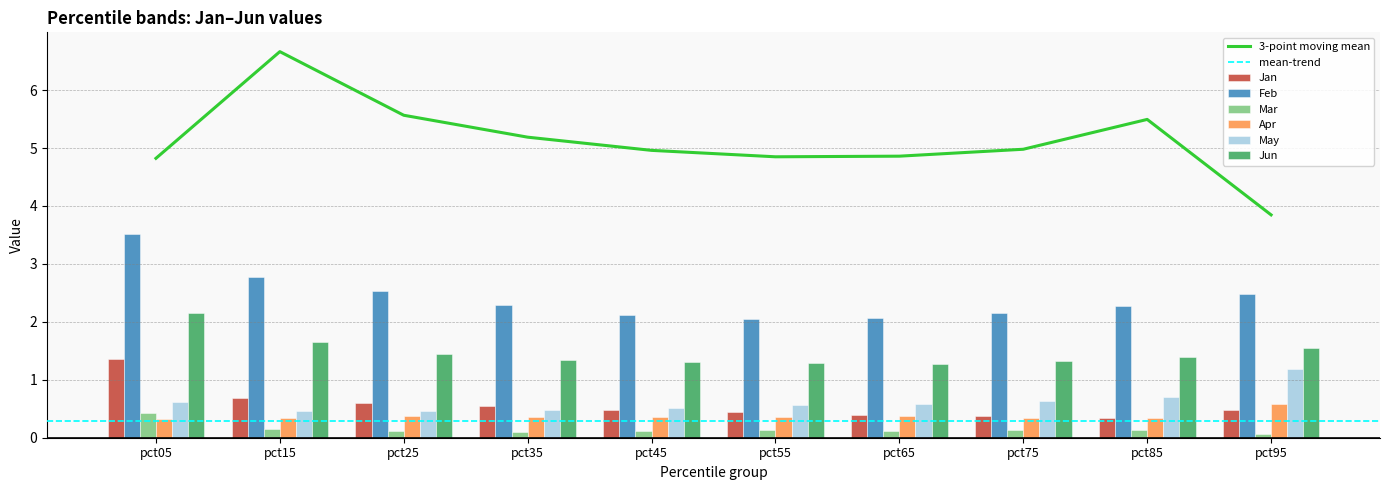

What is the total value across all series at pct75?

4.9